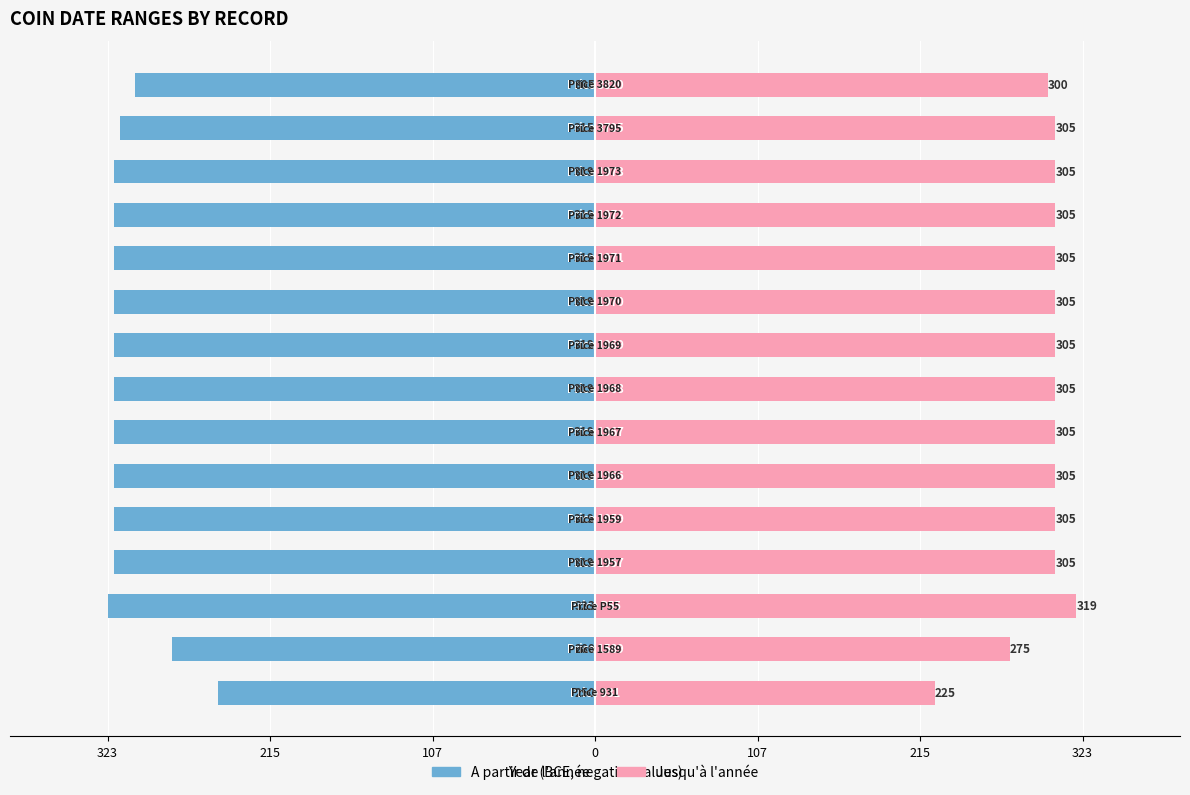

How many bars are there in total?

30